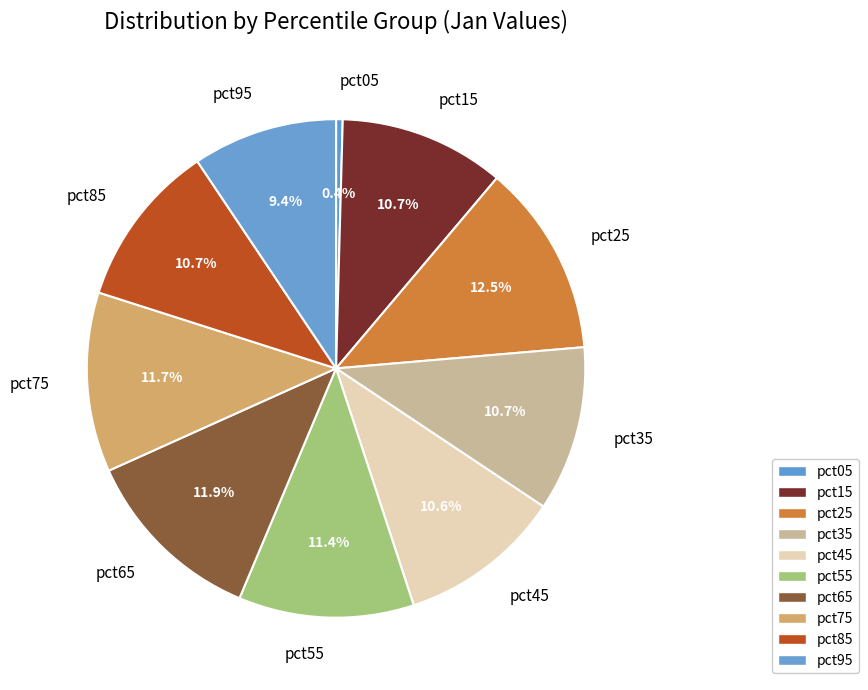

True or false: pct75 accounts for 2% of the total.

False